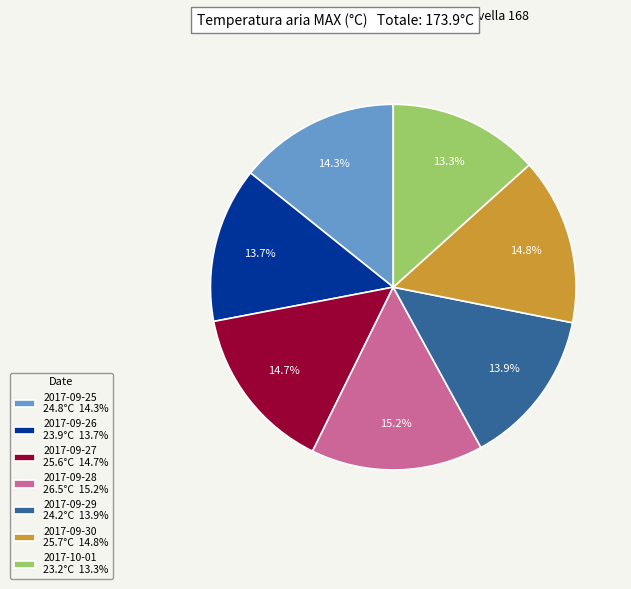

What percentage is the 2017-09-25 slice, to the nearest percent?

14%